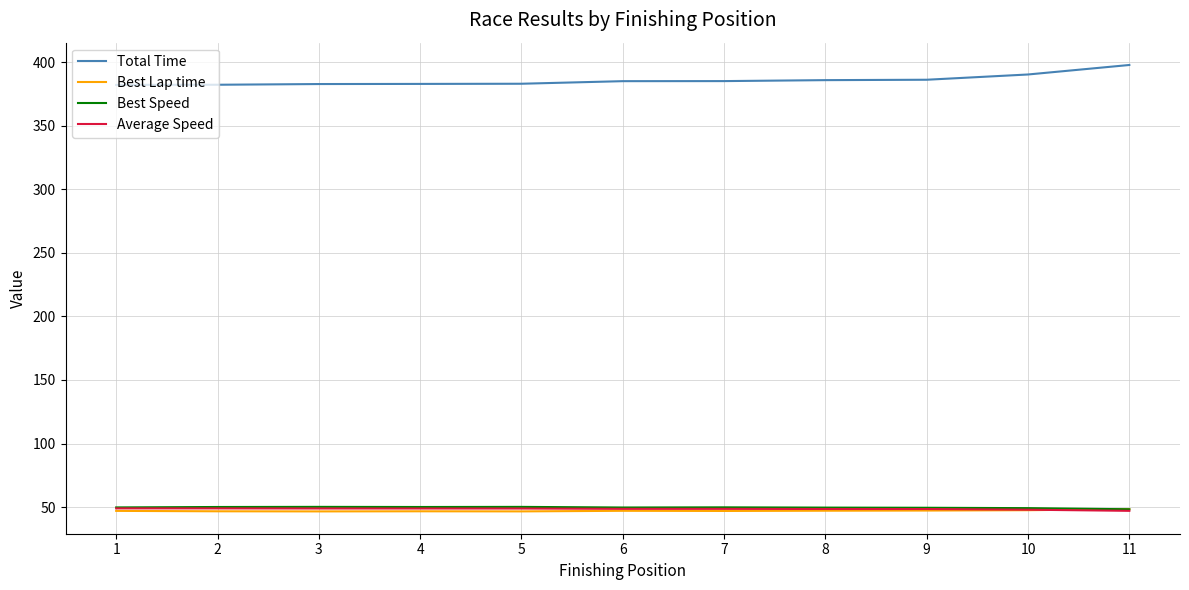

What is the highest value of the Total Time series?

397.7